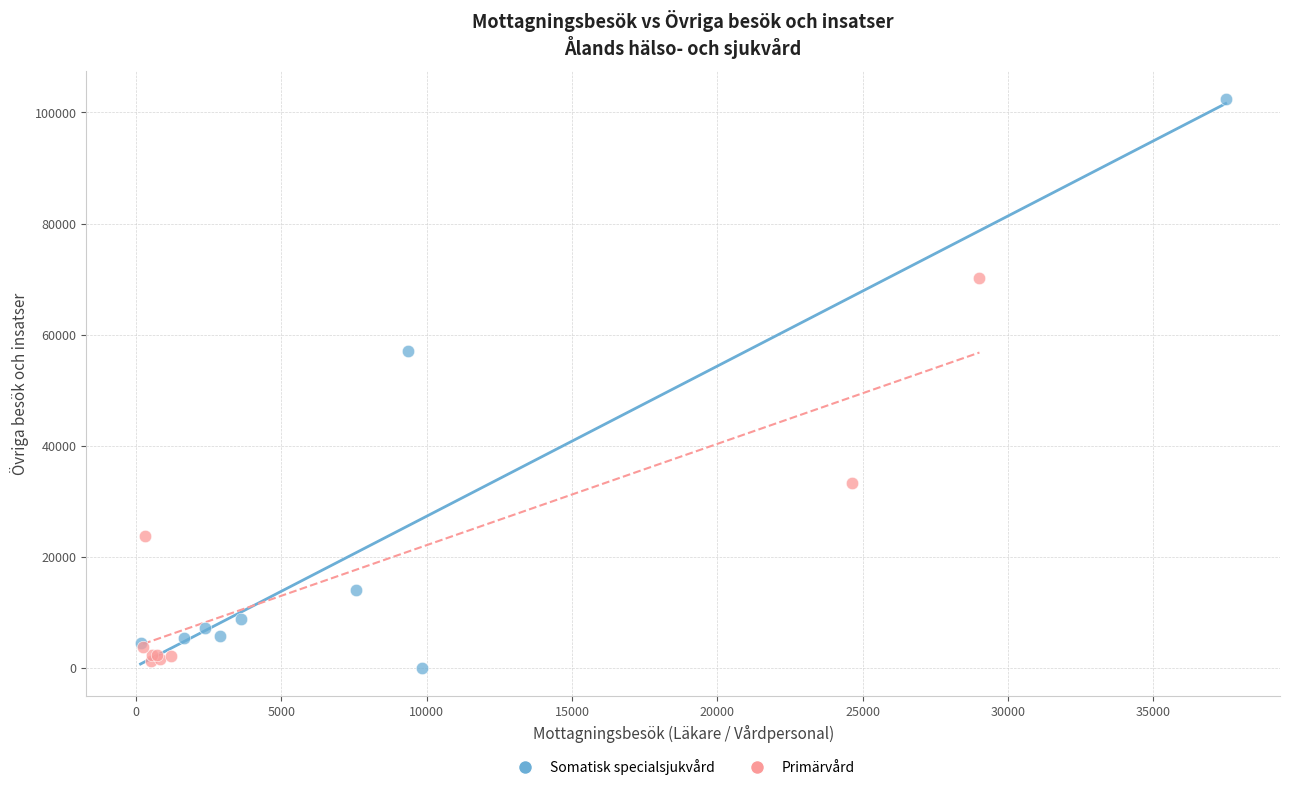

What are all the series names shown in the legend?

Somatisk specialsjukvård, Primärvård